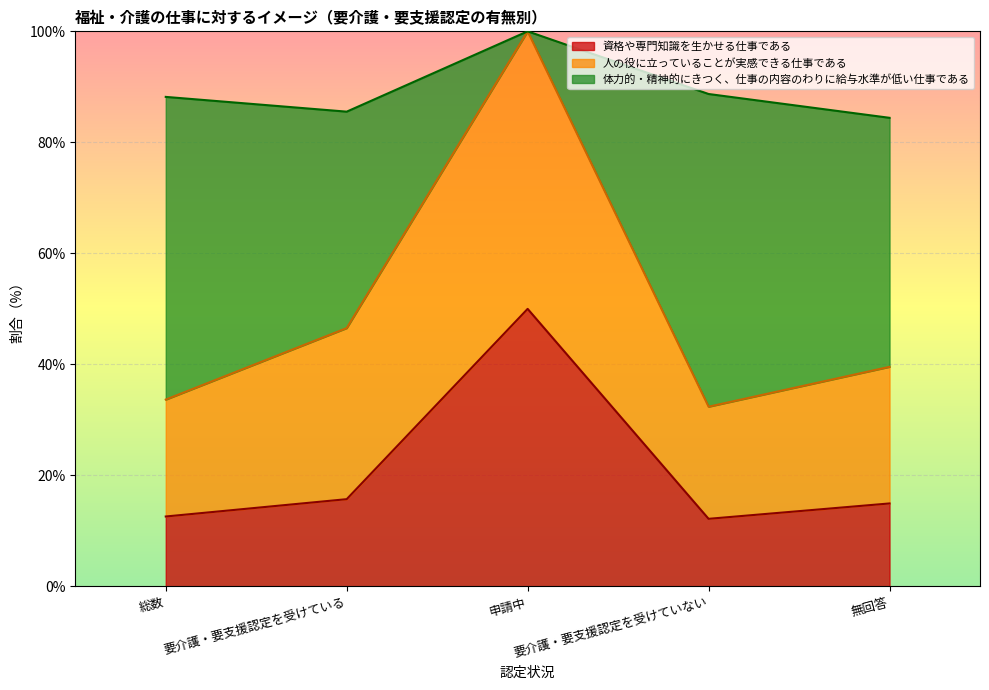

What position from the right is 申請中?

3